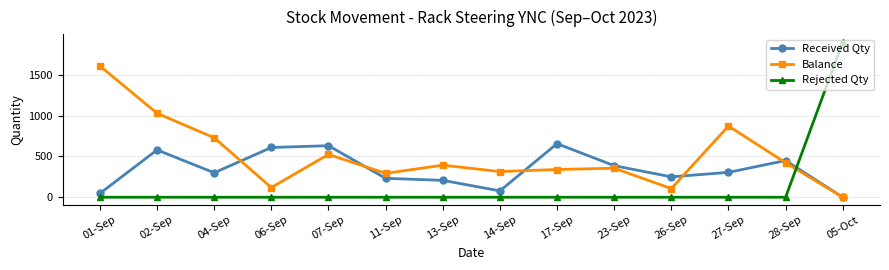

How many times do Received Qty and Rejected Qty cross each other?

1